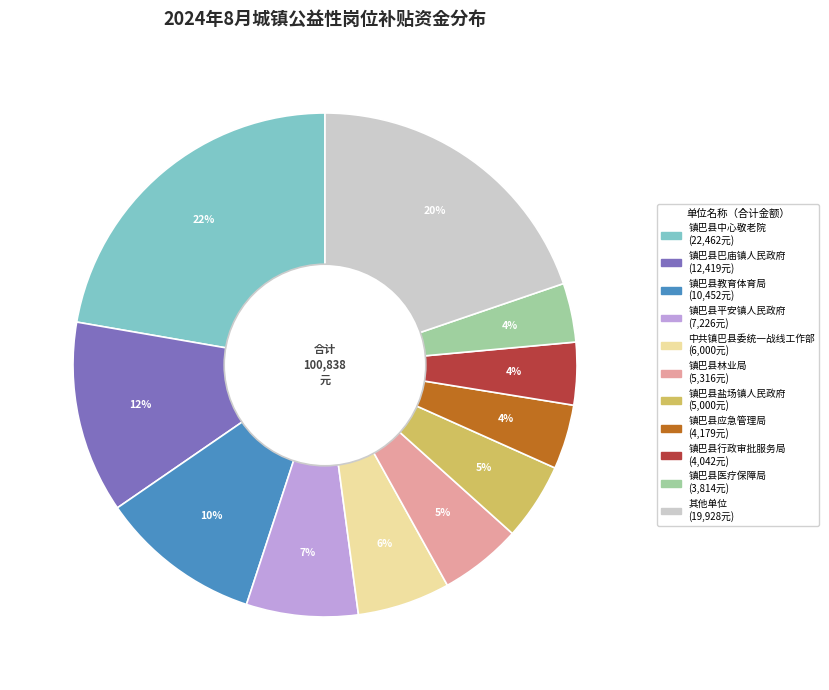

Is there a majority slice in this chart?

No